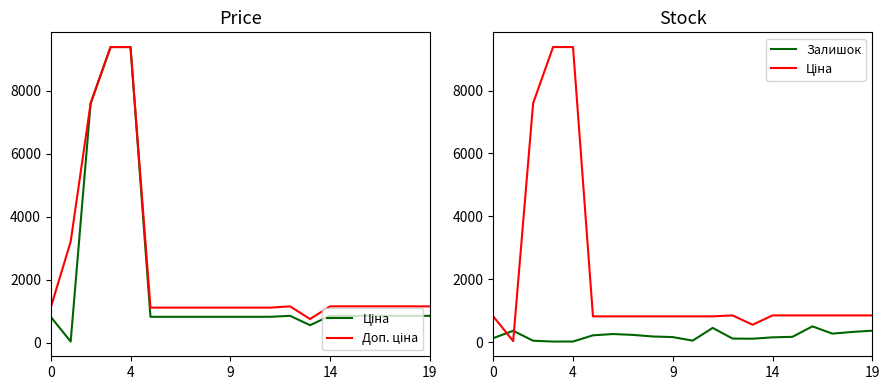

What is the difference between the second highest and second lowest values in the Ціна series?

8832.5